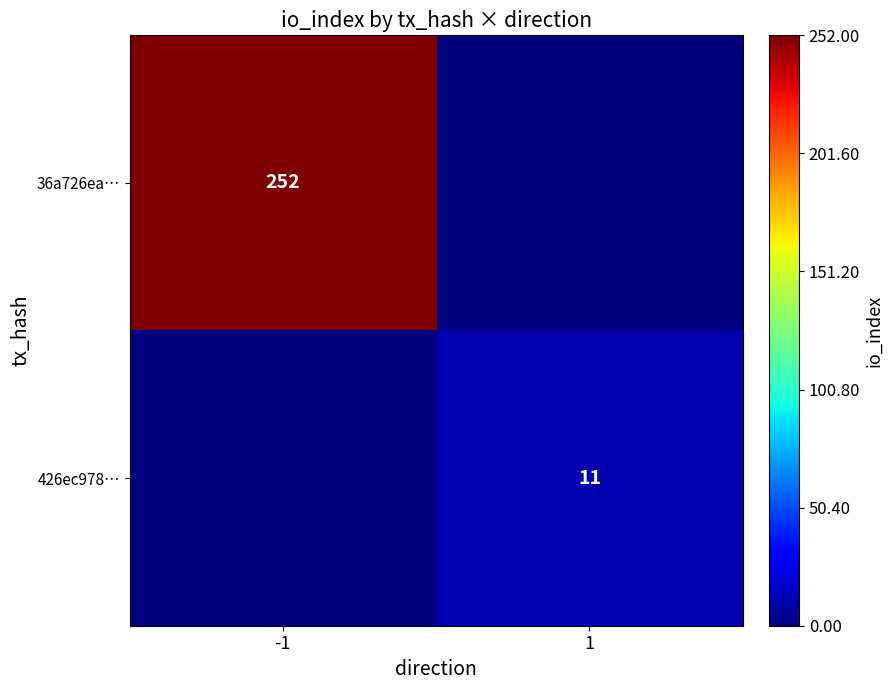

At which category does the chart reach its minimum across all series?

1